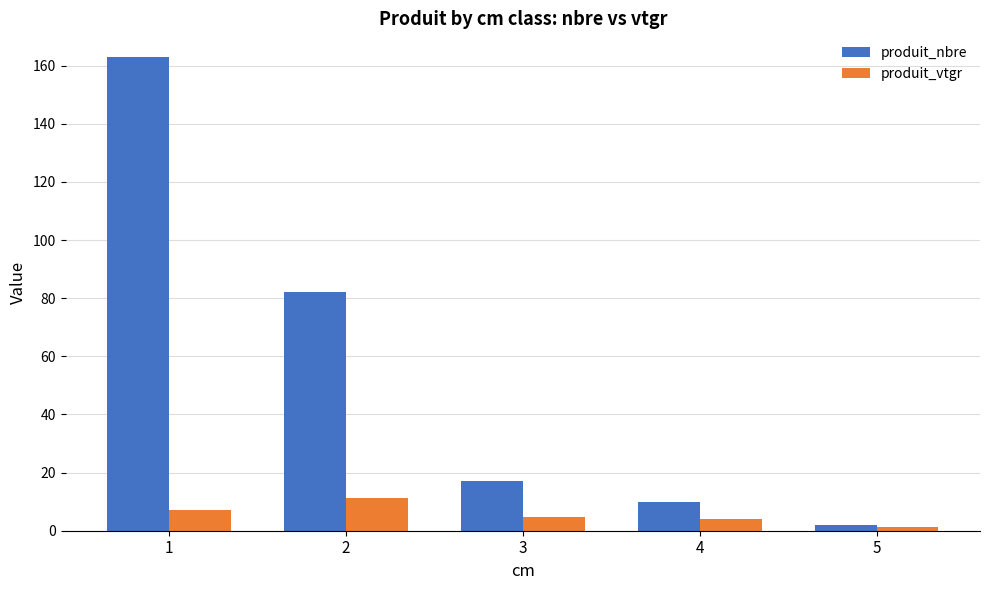

What is the value of the produit_vtgr bar at the 4th from the left?

4.0